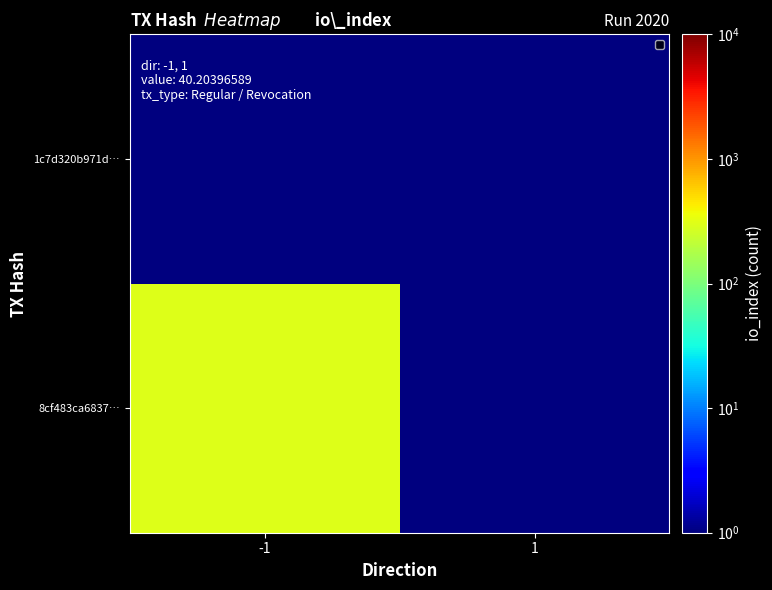

Rank the series by their average value, from highest to lowest.

8cf483ca6837…, 1c7d320b971d…